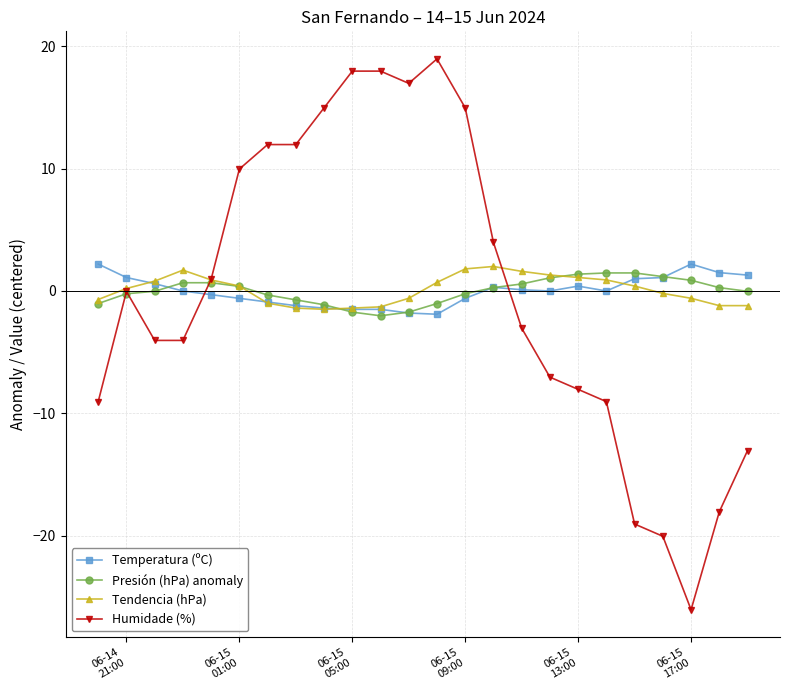

True or false: Tendencia (hPa) and Humidade (%) intersect in this chart.

True